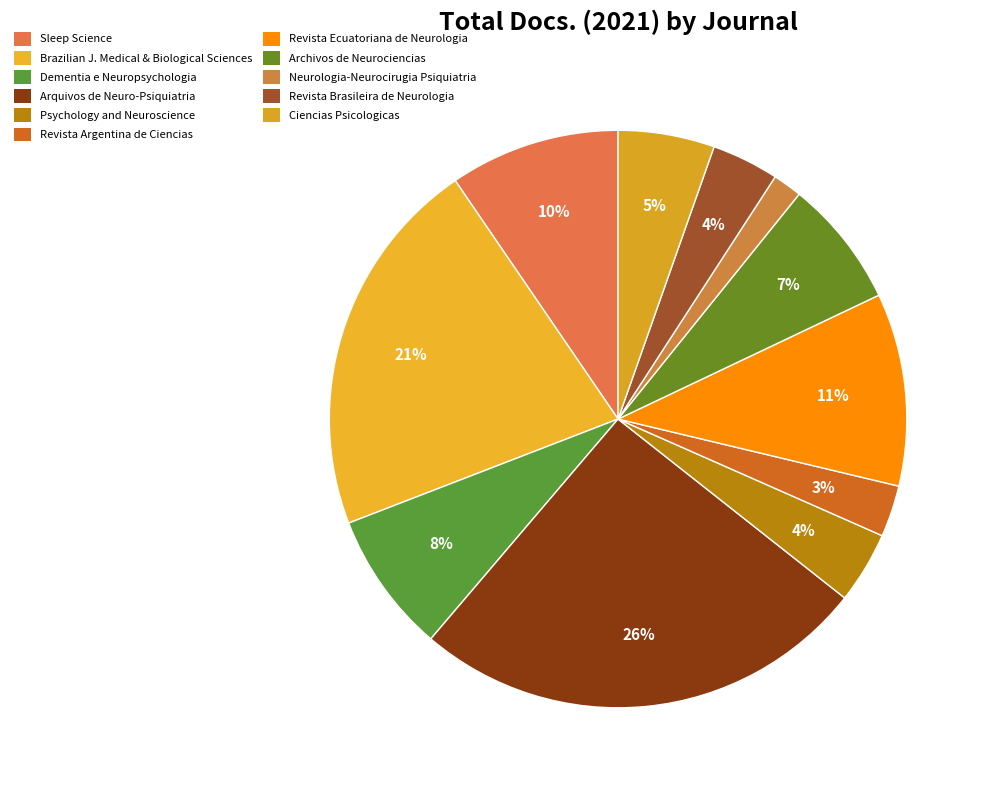

Rank the categories by value from lowest to highest.

Neurologia-Neurocirugia Psiquiatria, Revista Argentina de Ciencias del Comportamiento, Revista Brasileira de Neurologia e Psiquiatria, Psychology and Neuroscience, Ciencias Psicologicas, Archivos de Neurociencias, Dementia e Neuropsychologia, Sleep Science, Revista Ecuatoriana de Neurologia, Brazilian Journal of Medical and Biological Sciences, Arquivos de Neuro-Psiquiatria